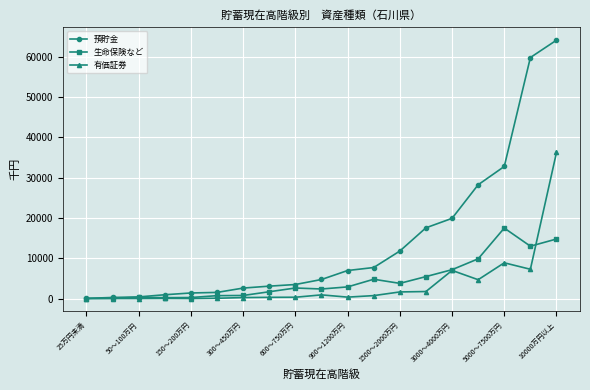

True or false: 生命保険など has more than 0 interior local peaks.

True